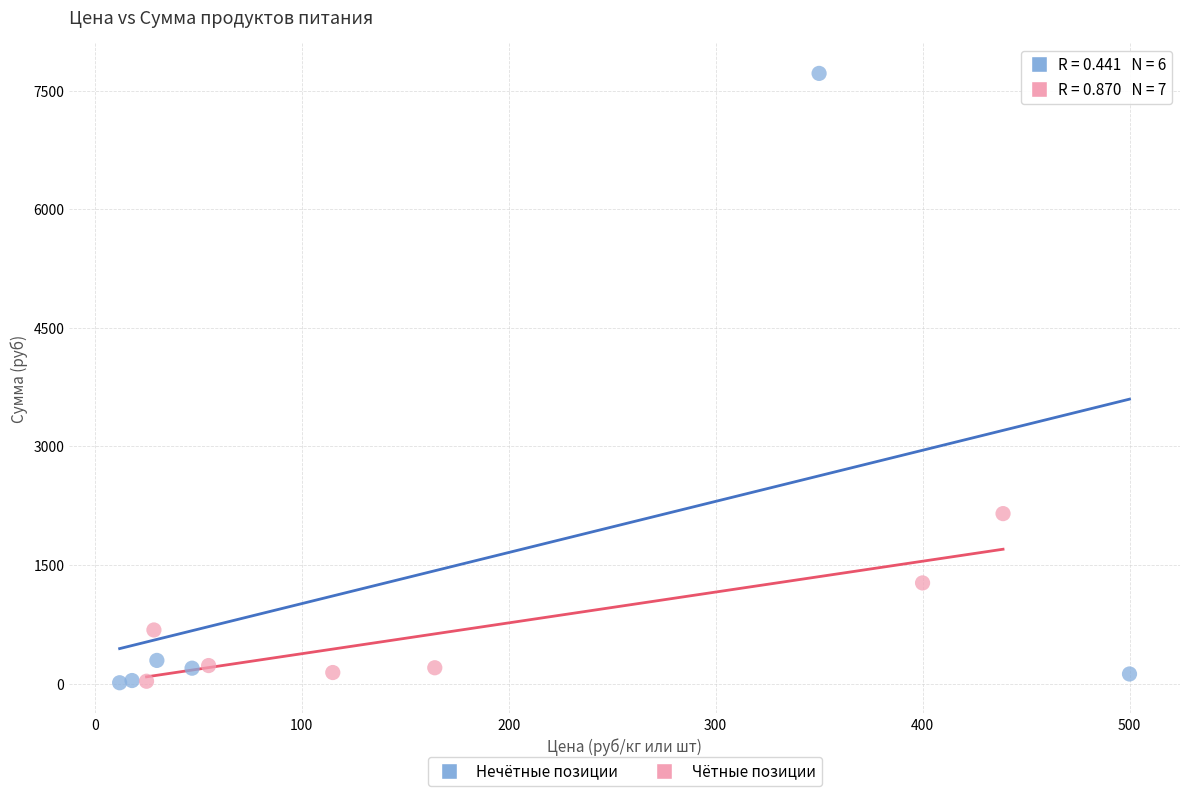

Which series has the widest spread of Y values?

Нечётные позиции